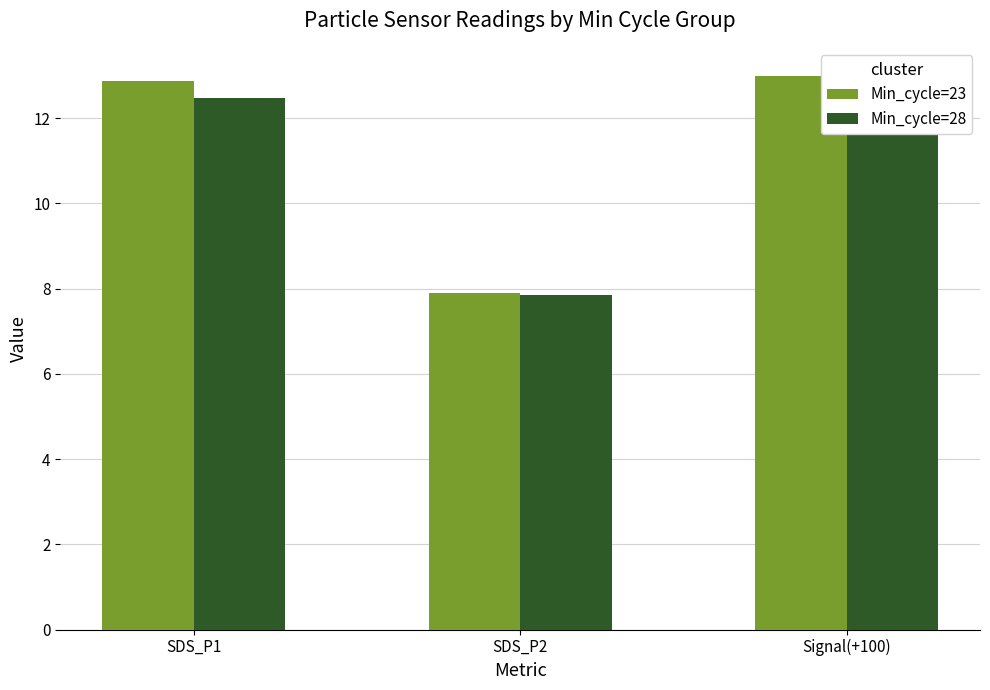

At which category is the sum across all series the highest?

SDS_P1